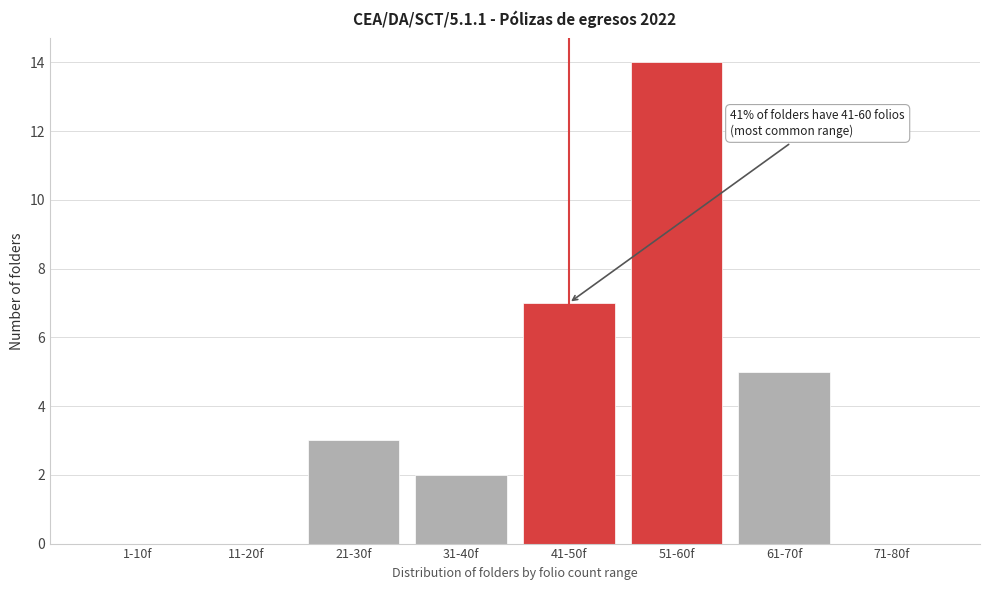

Reading left to right, list all the values displayed in this chart.

1-10f=0	11-20f=0	21-30f=3	31-40f=2	41-50f=7	51-60f=14	61-70f=5	71-80f=0